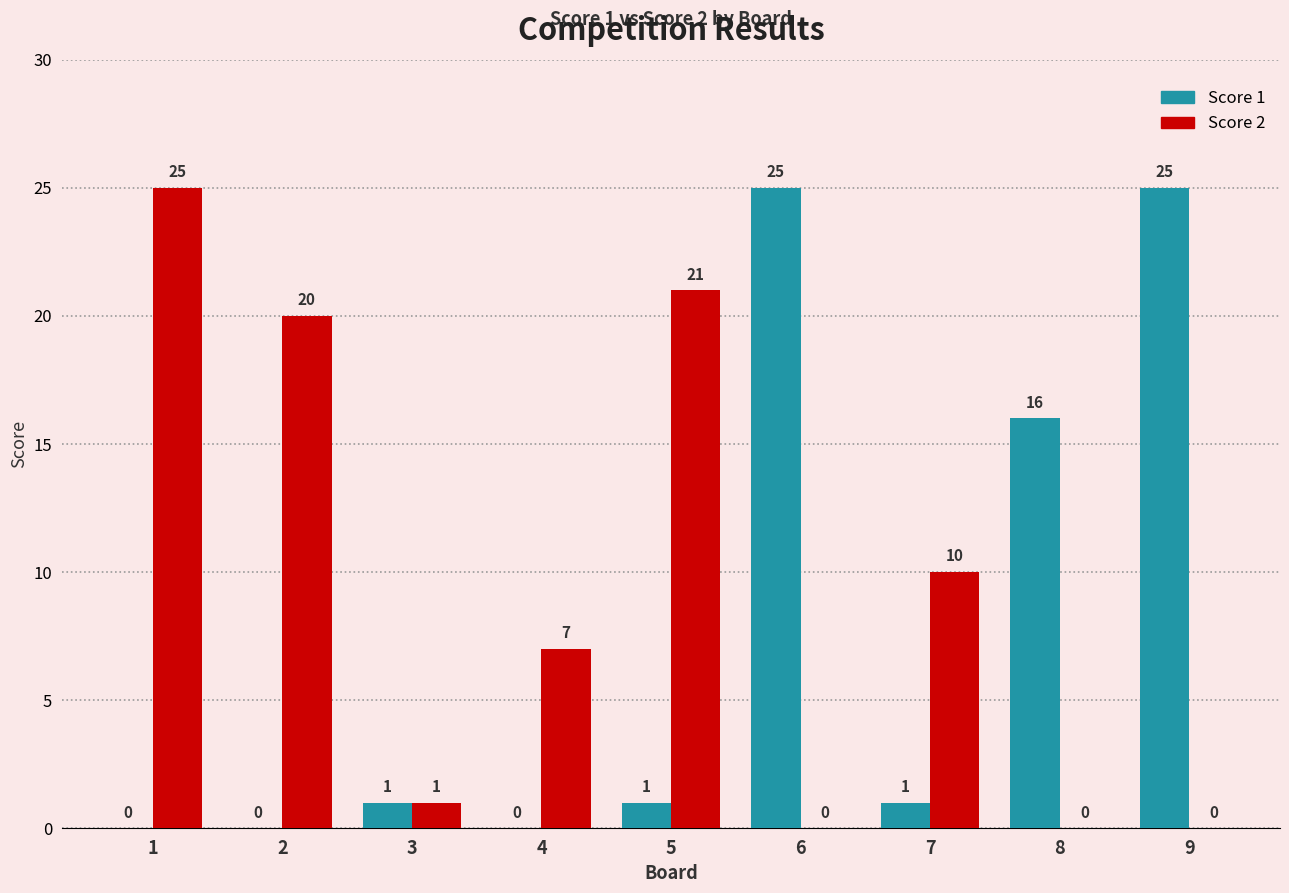

Does the chart contain stacked bars?

No